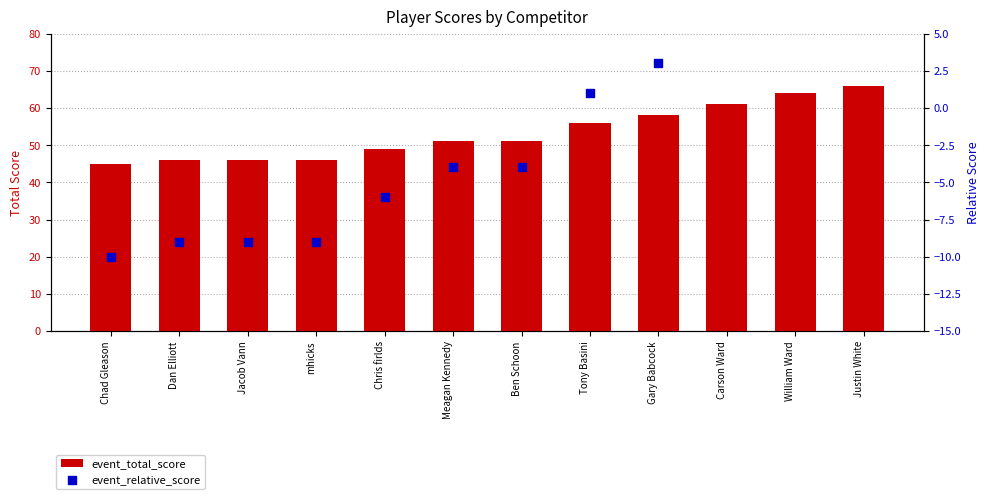

Which series contains the lowest Y value?

event_relative_score